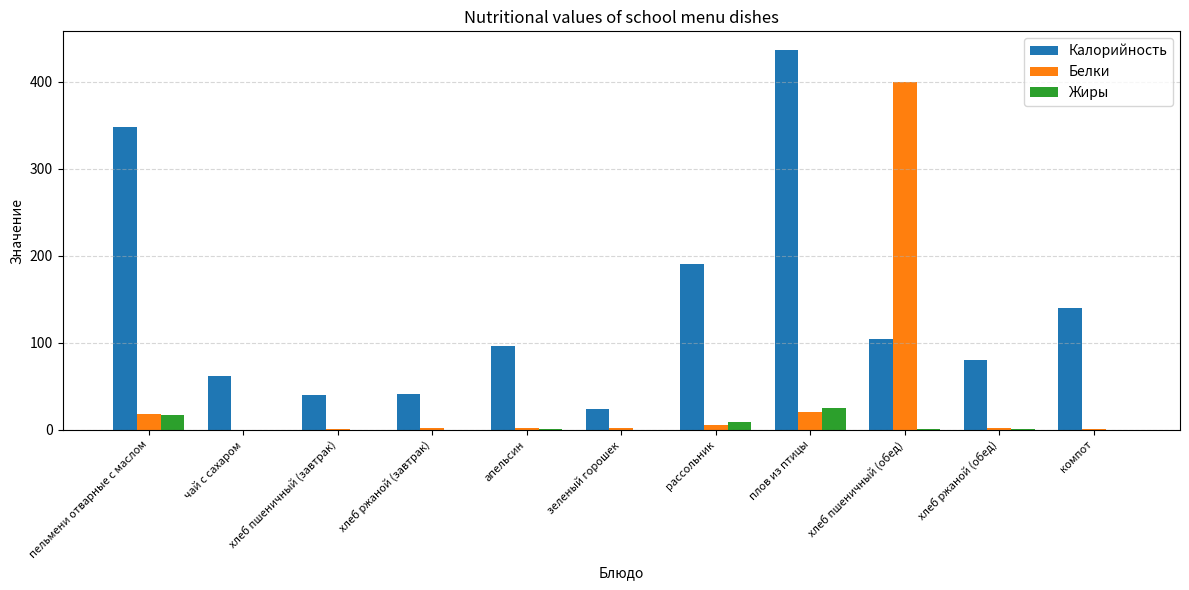

What is the total value across all series at пельмени отварные с маслом?

382.3